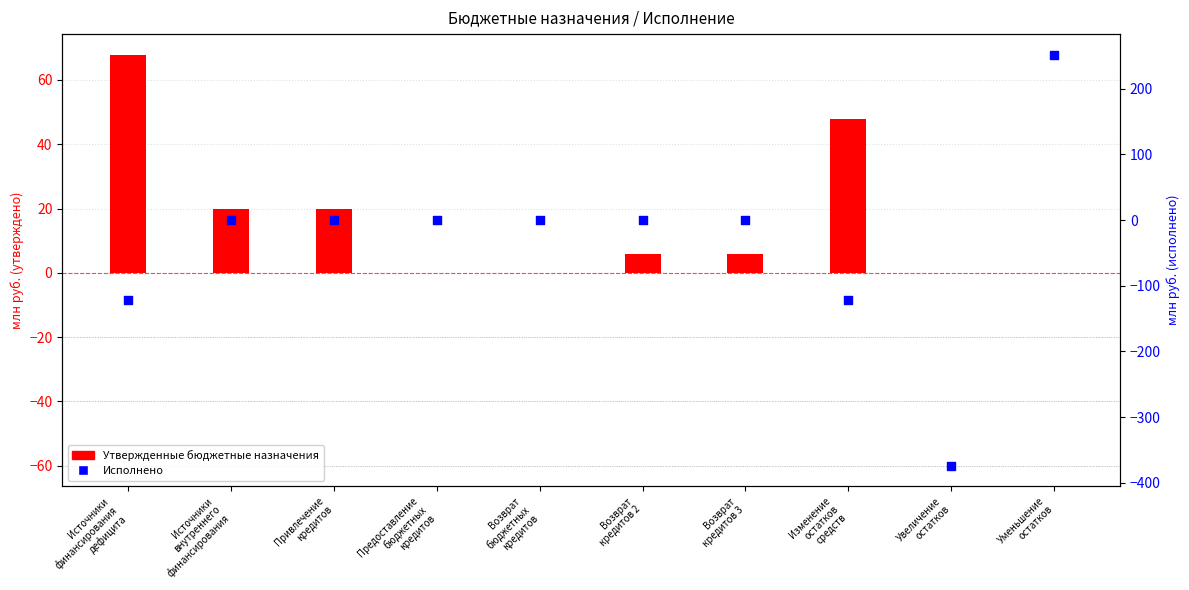

What are all the series names shown in the legend?

Утвержденные бюджетные назначения, Исполнено